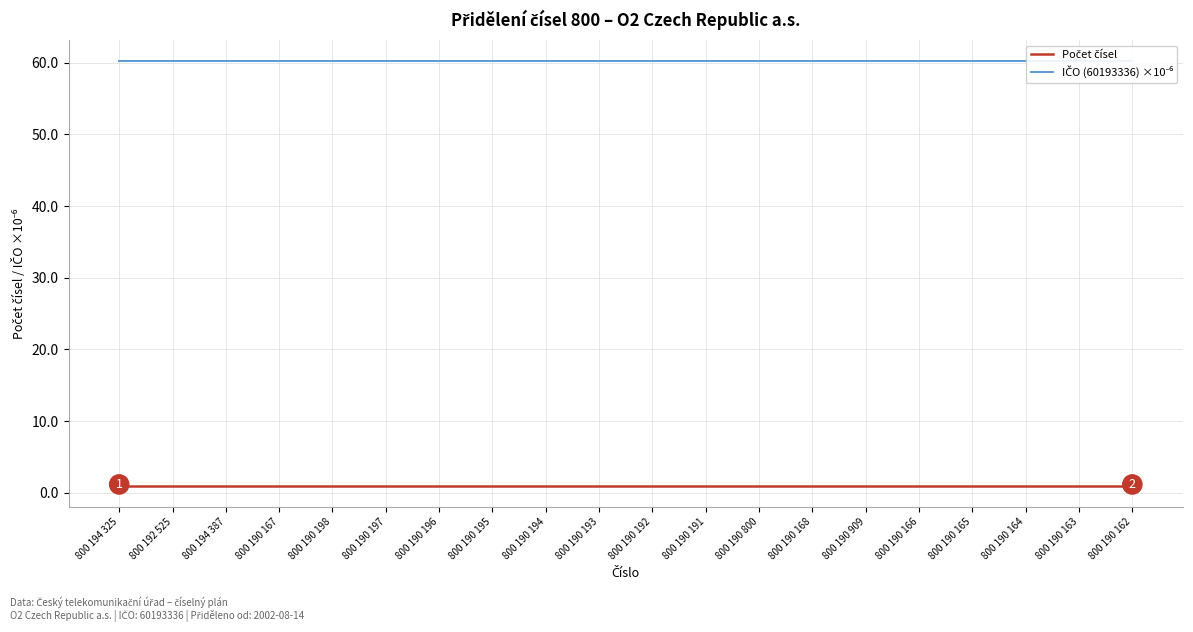

What is the value of the Počet čísel point at the 18th from the left?

1.0